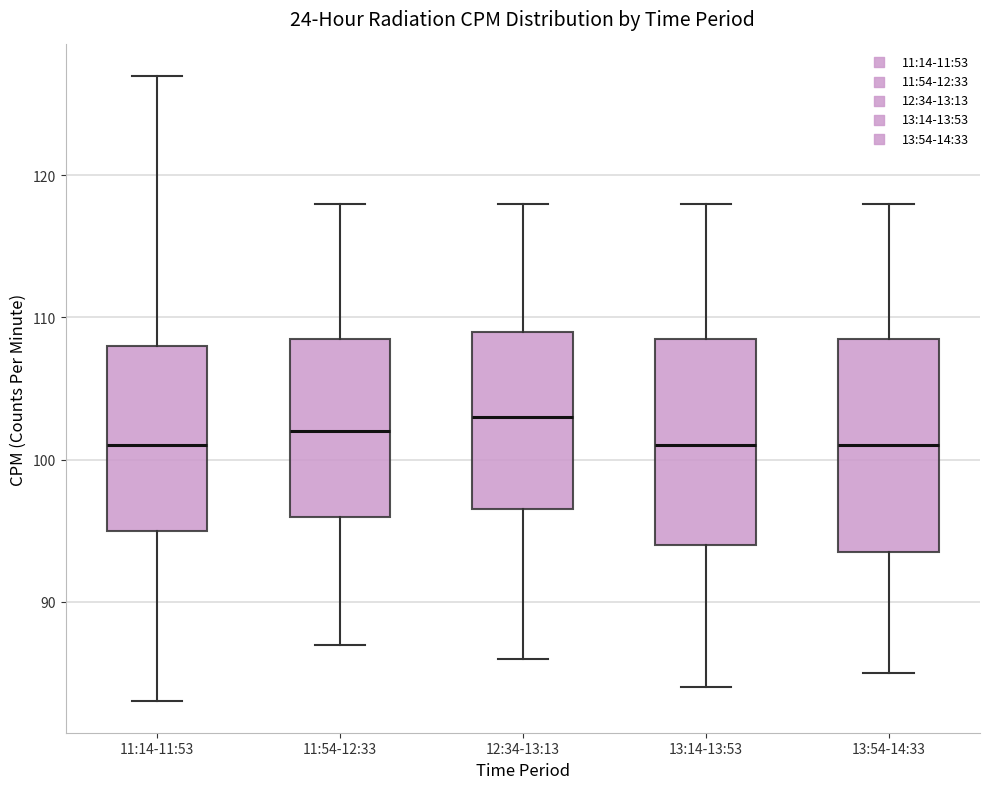

Reading left to right, transcribe this box plot: for each box, give where its median line is, the range the box spans, and where its two whiskers end, as read against the y-axis. The values are not printed on the chart, so give them approximately, as read against the axis.

11:14-11:53: median 101, box 95 to 108, whiskers 83 to 127
11:54-12:33: median 102, box 96 to 109, whiskers 87 to 118
12:34-13:13: median 103, box 97 to 109, whiskers 86 to 118
13:14-13:53: median 101, box 94 to 109, whiskers 84 to 118
13:54-14:33: median 101, box 94 to 109, whiskers 85 to 118